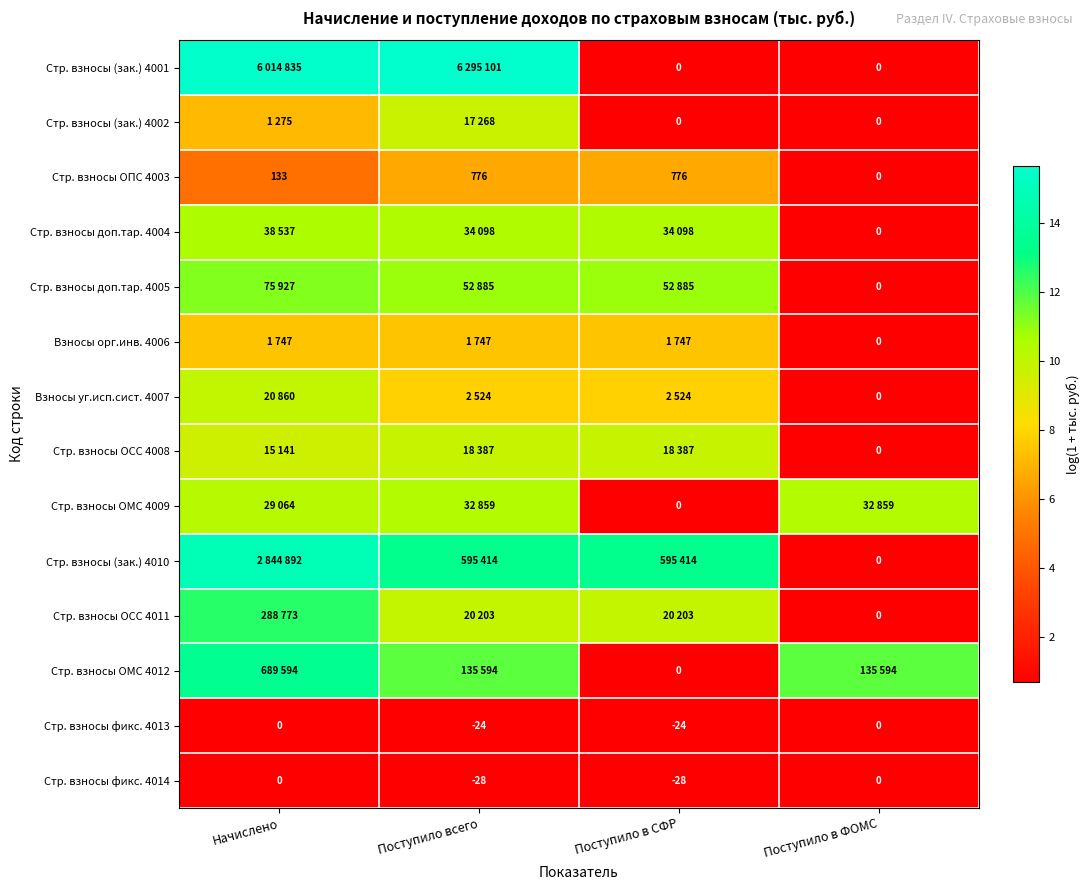

At which label is Стр. взносы ОПС 4003 closest to 388?

Начислено